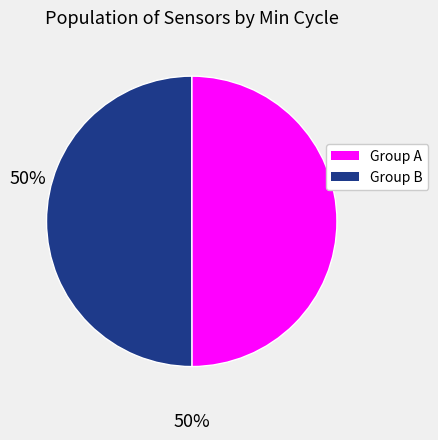

The Group A slice represents 50% of the pie. True or false?

True